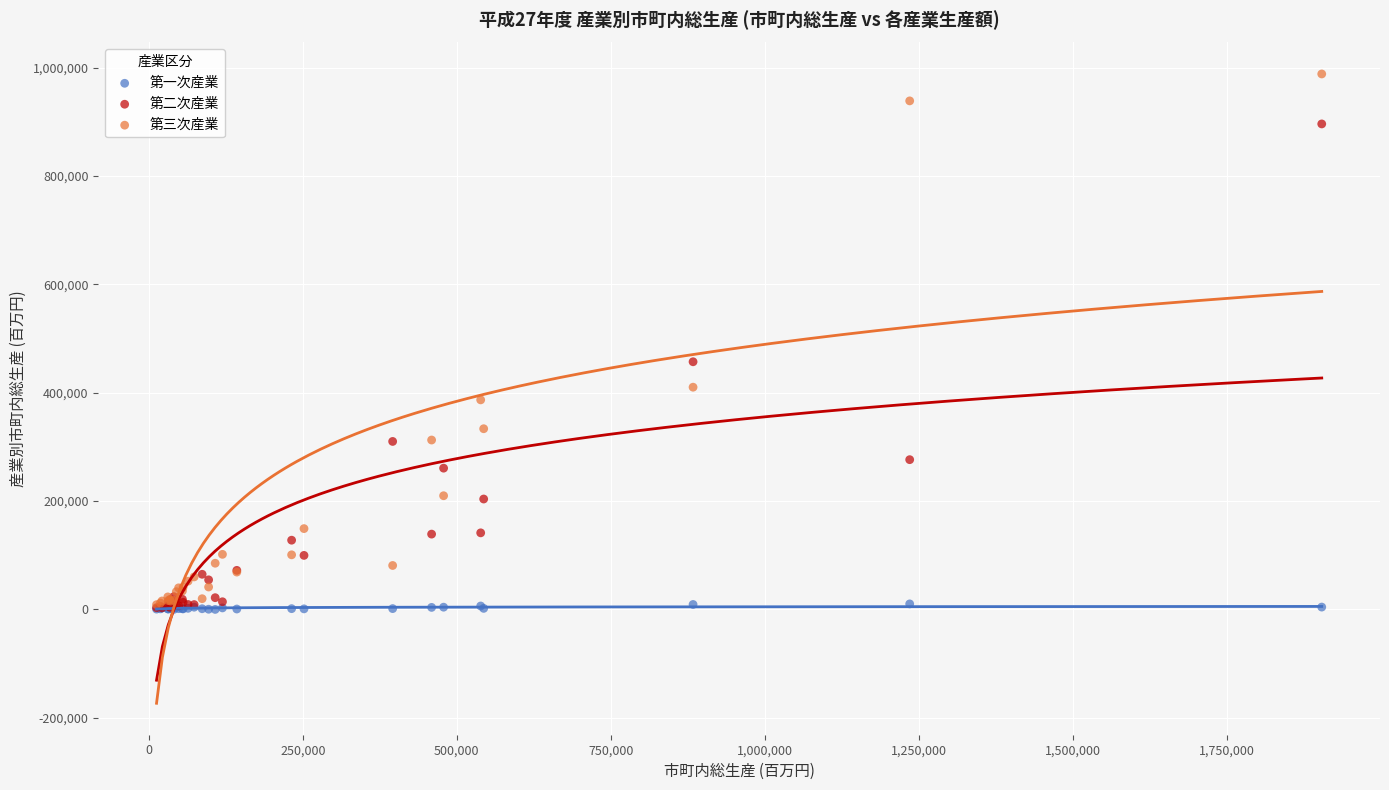

Which series has the largest Y range (max minus min)?

第三次産業